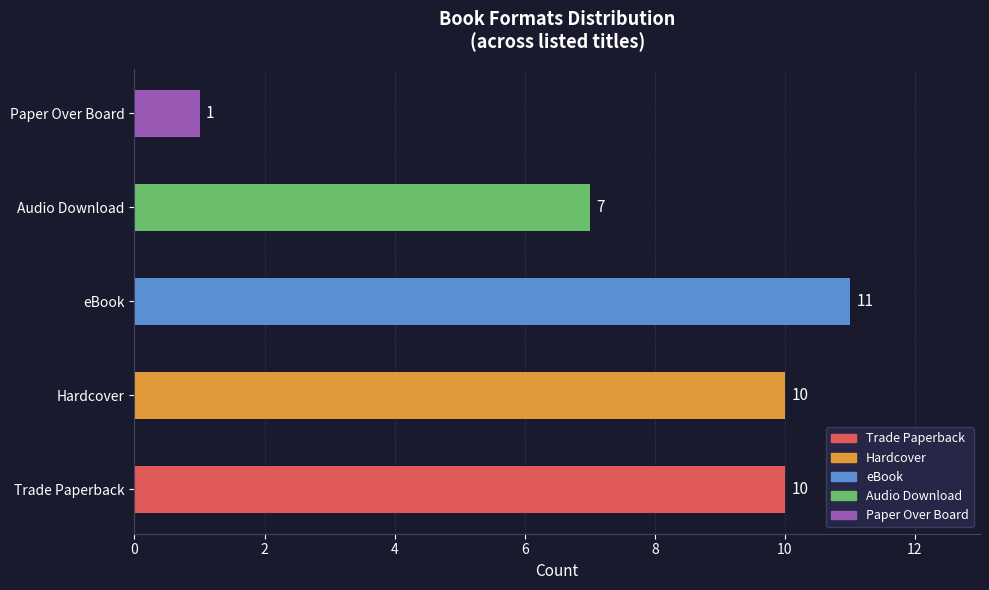

What is the average value?

8